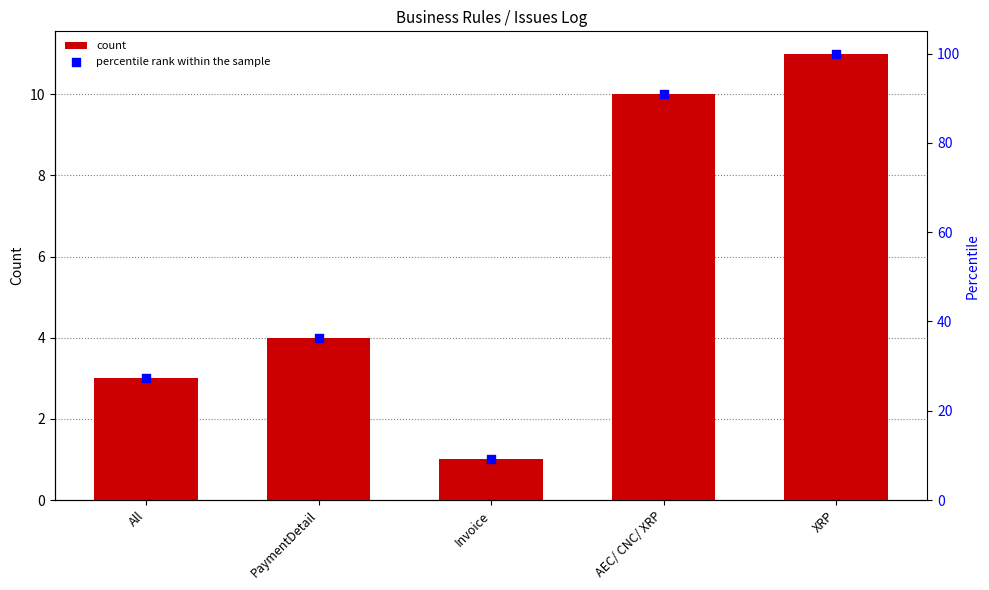

Which series has the largest total across all categories?

percentile rank within the sample